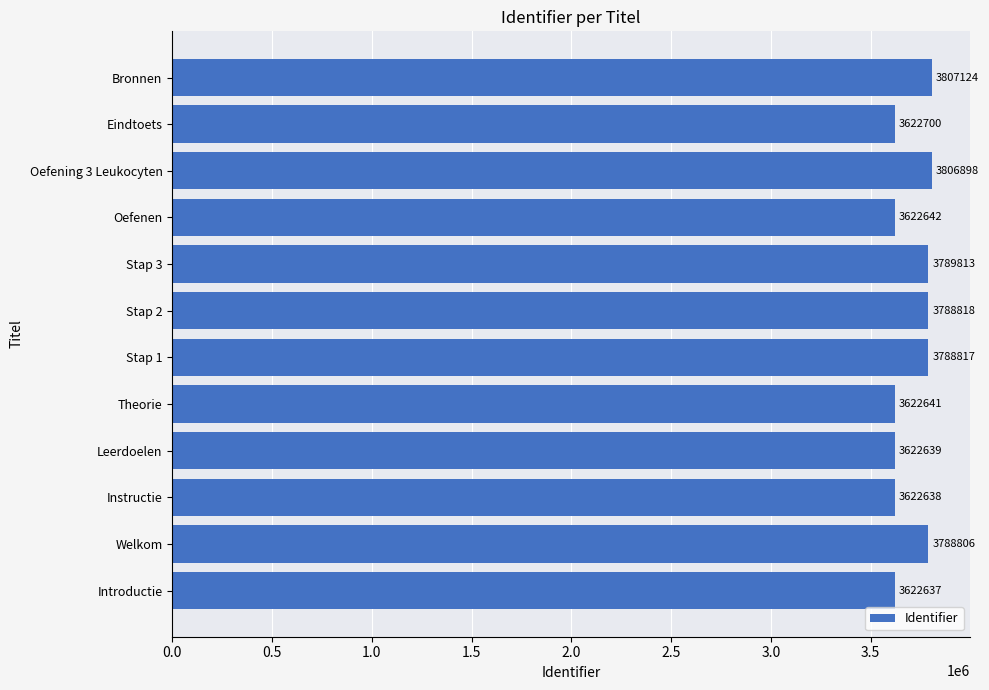

List the labels in order of value, smallest first.

Introductie, Instructie, Leerdoelen, Theorie, Oefenen, Eindtoets, Welkom, Stap 1, Stap 2, Stap 3, Oefening 3 Leukocyten, Bronnen